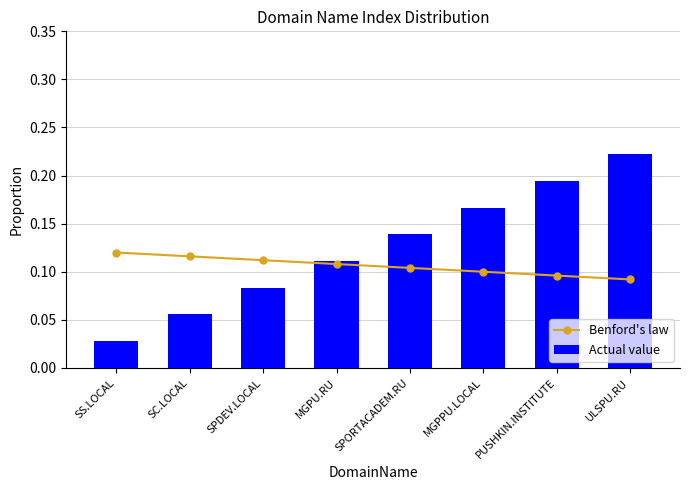

Count the Actual value values in the range 0 to 1.

8